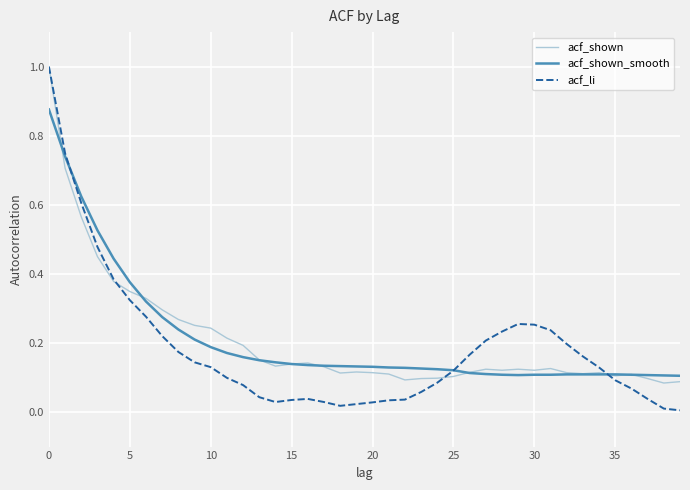

Which series has the widest spread of values?

acf_li